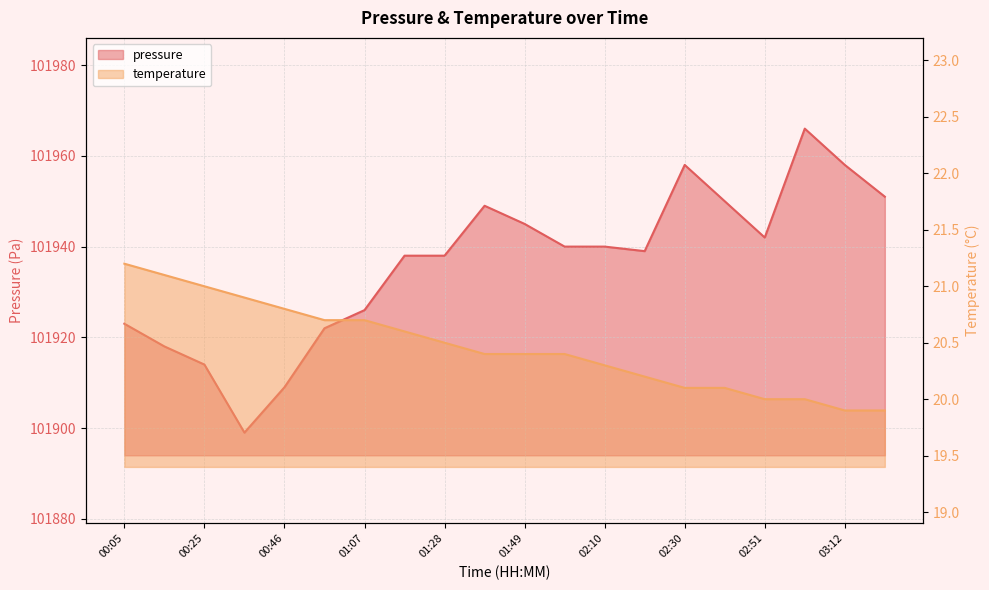

The value of pressure at 01:28 is 31413.6. True or false?

False